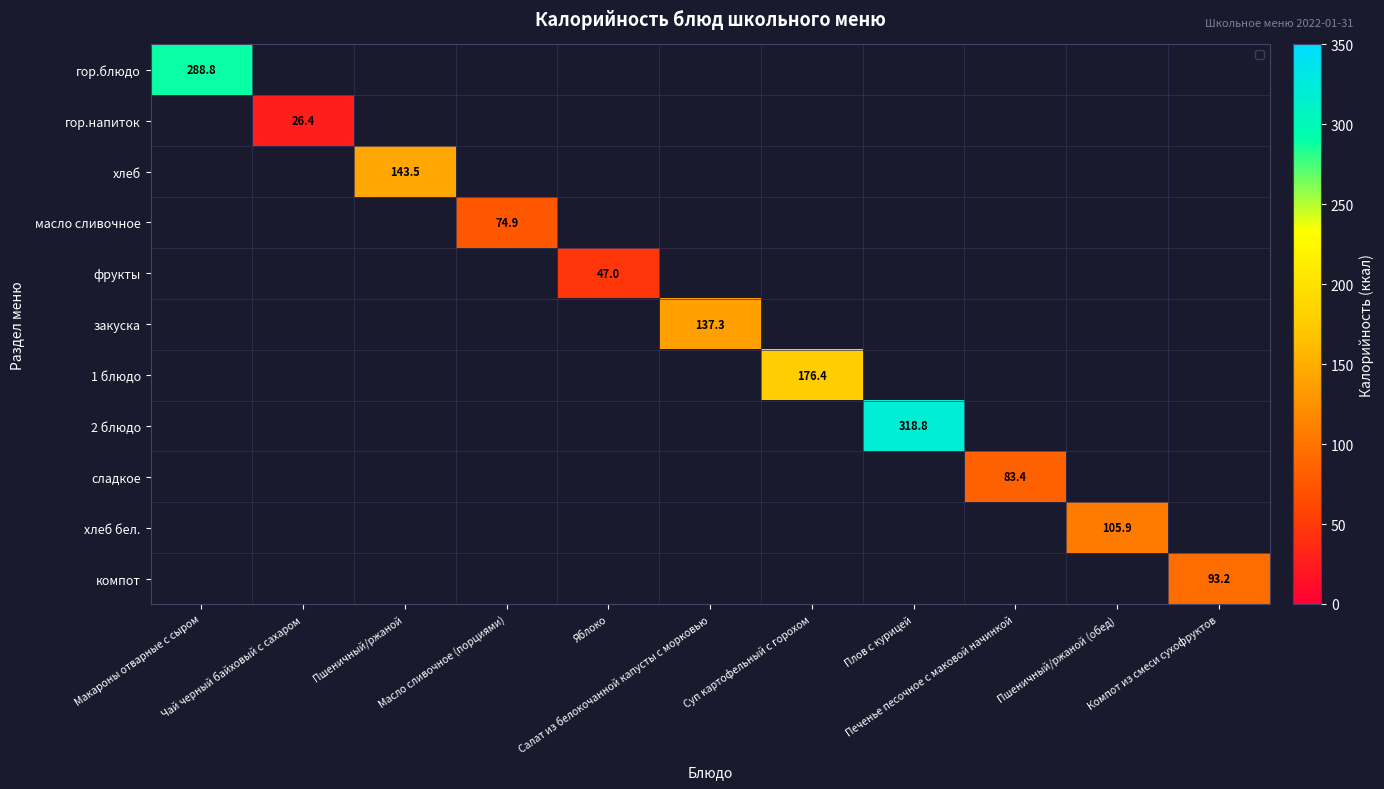

How many data points in масло сливочное are above 0?

1